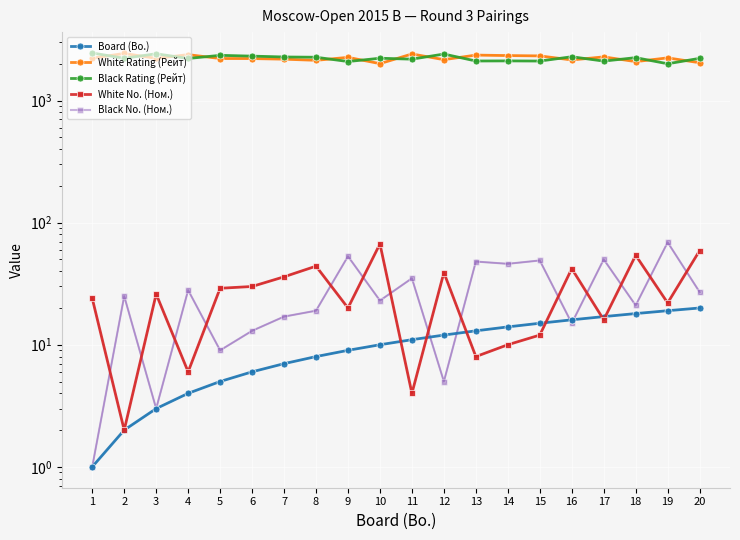

Which category has the lowest value in the Black Rating (Рейт) series?

19